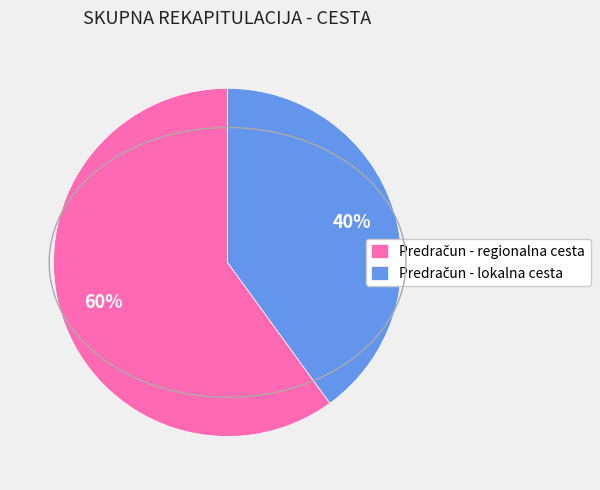

Is there any slice that represents more than half of the pie?

Yes